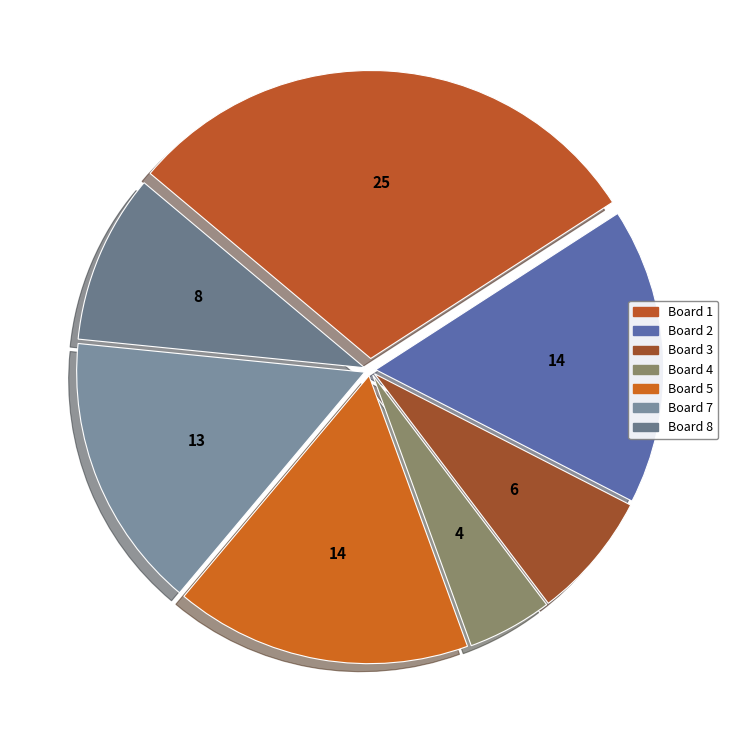

Count the number of slices in the pie.

7